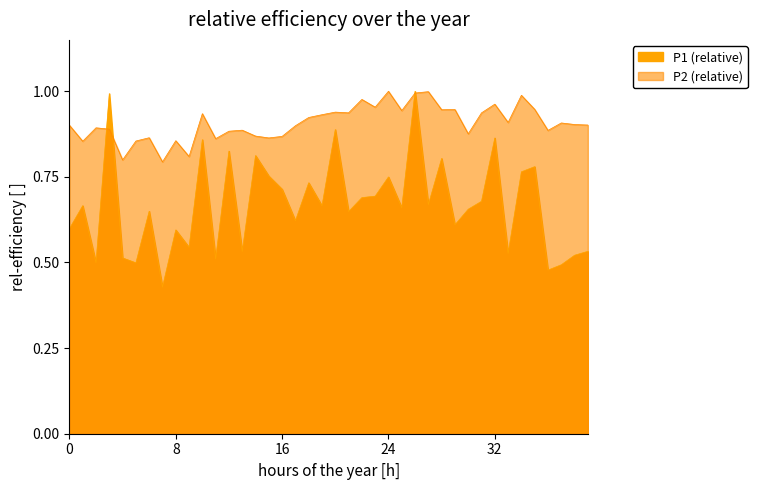

What is the label of the 22nd point from the right?

18